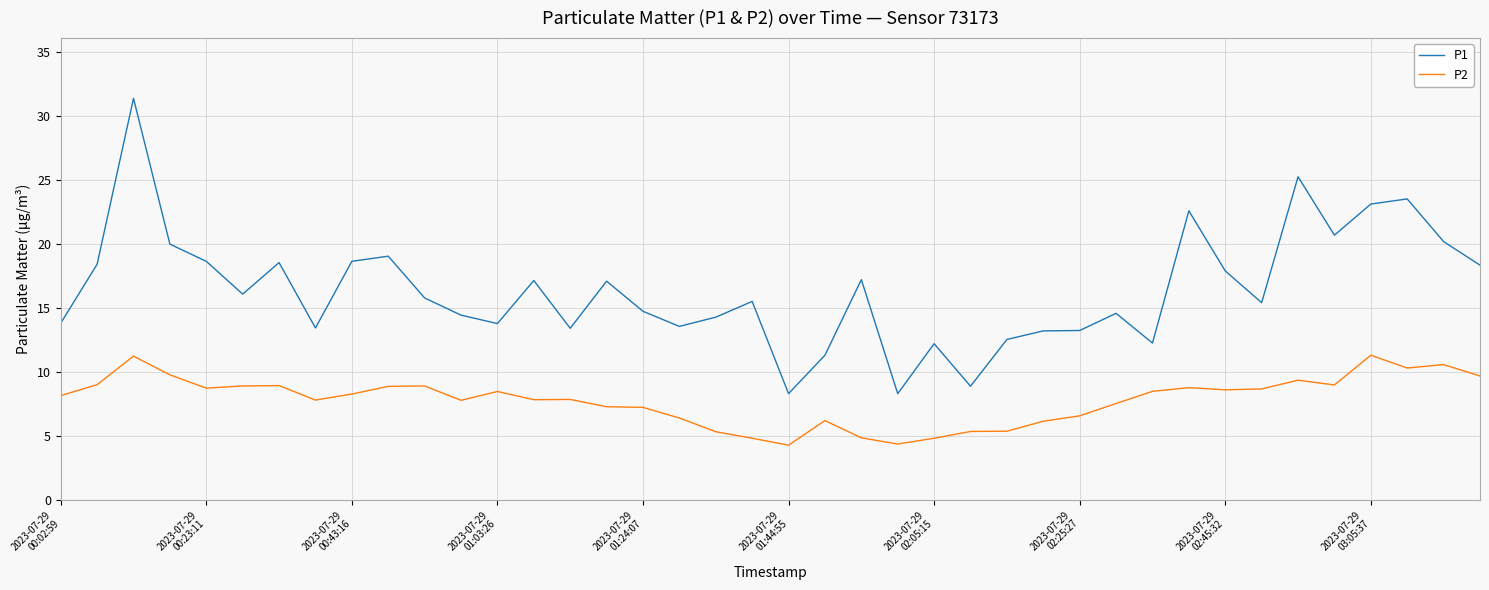

What are all the series names shown in the legend?

P1, P2